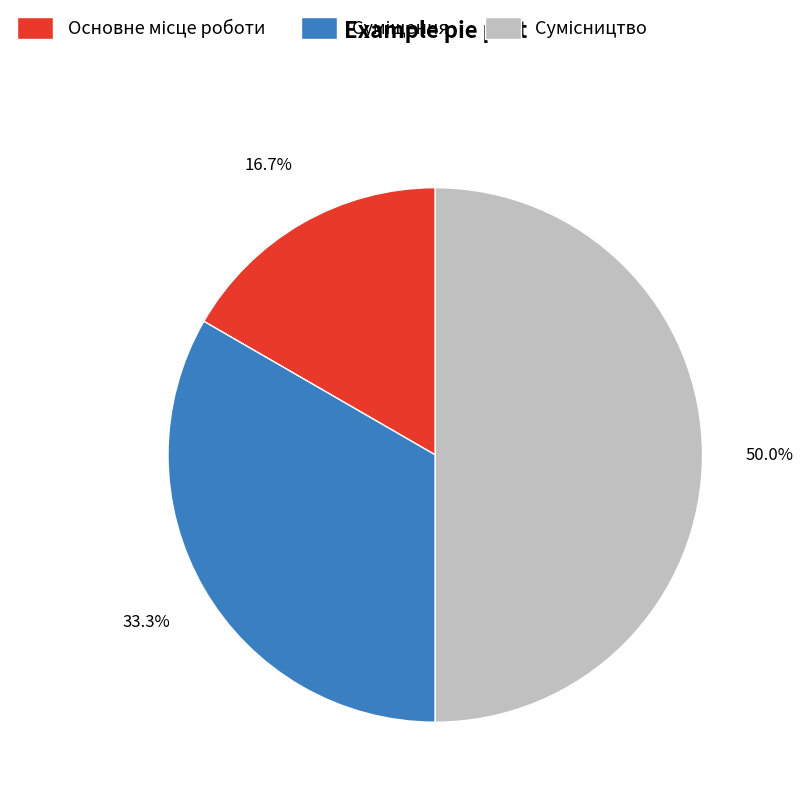

How many slices are in this pie chart?

3